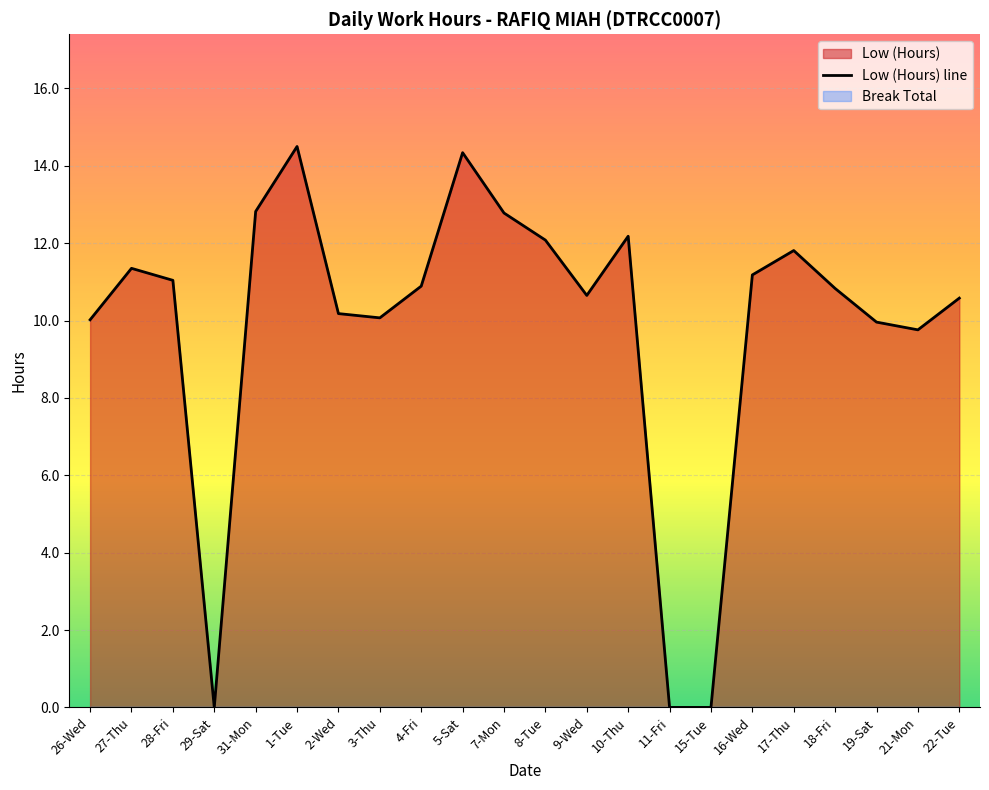

Is it true that the value at 29-Sat is 0.0?

True